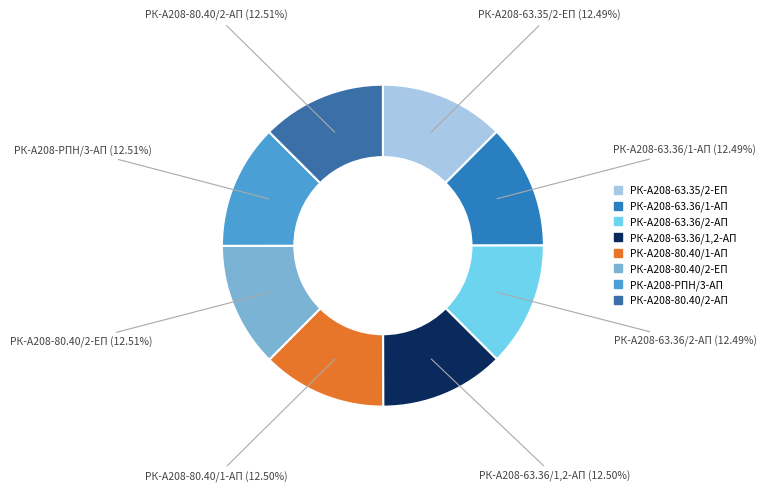

Is it true that РК-А208-63.35/2-ЕП is 12% of the pie?

True